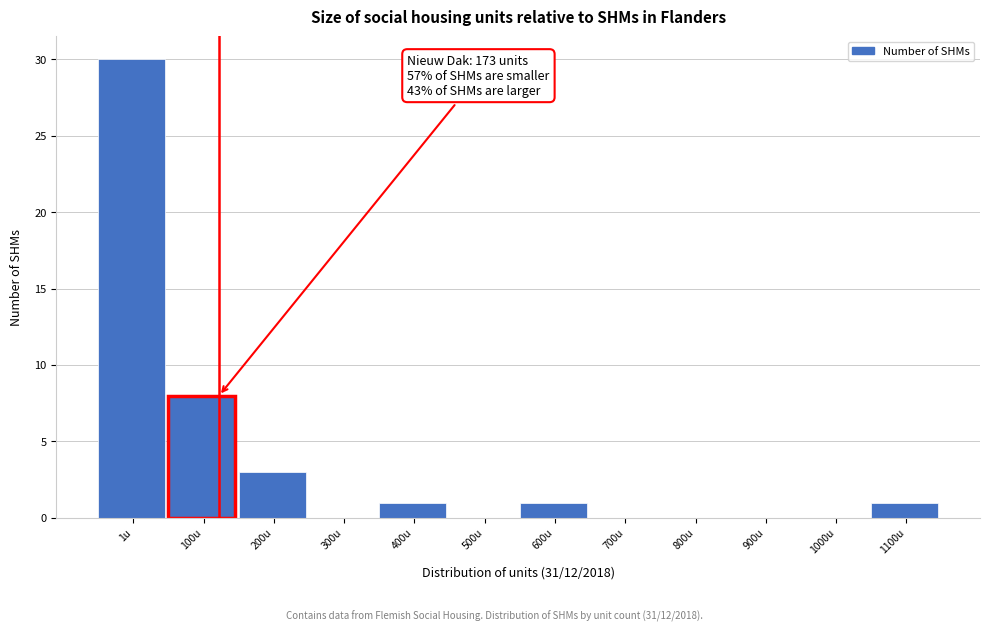

Reading left to right, list all the values displayed in this chart.

1u=30	100u=8	200u=3	300u=0	400u=1	500u=0	600u=1	700u=0	800u=0	900u=0	1000u=0	1100u=1